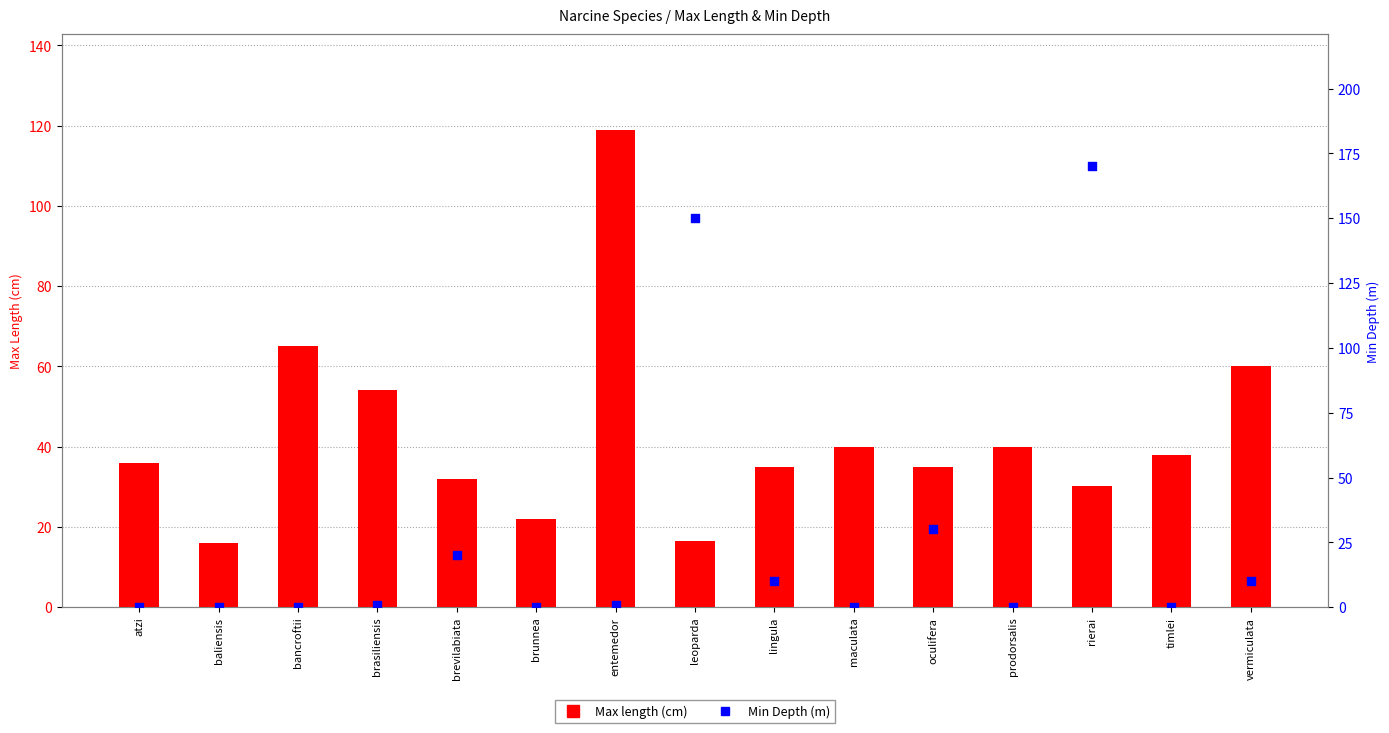

Which series has the largest total across all categories?

Max length